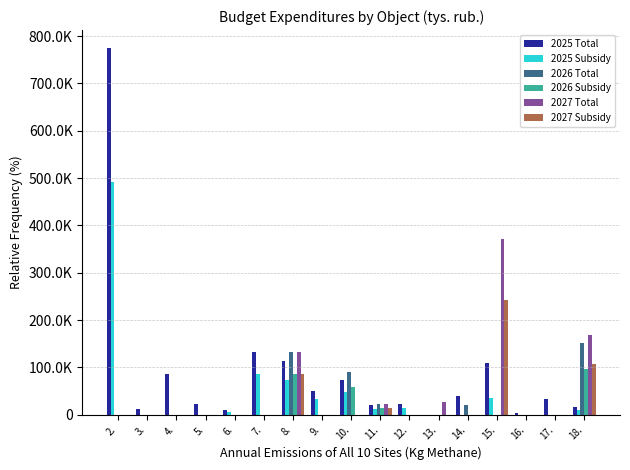

What is the difference between the maximum and second lowest values in the 2027 Total series?

371873.6